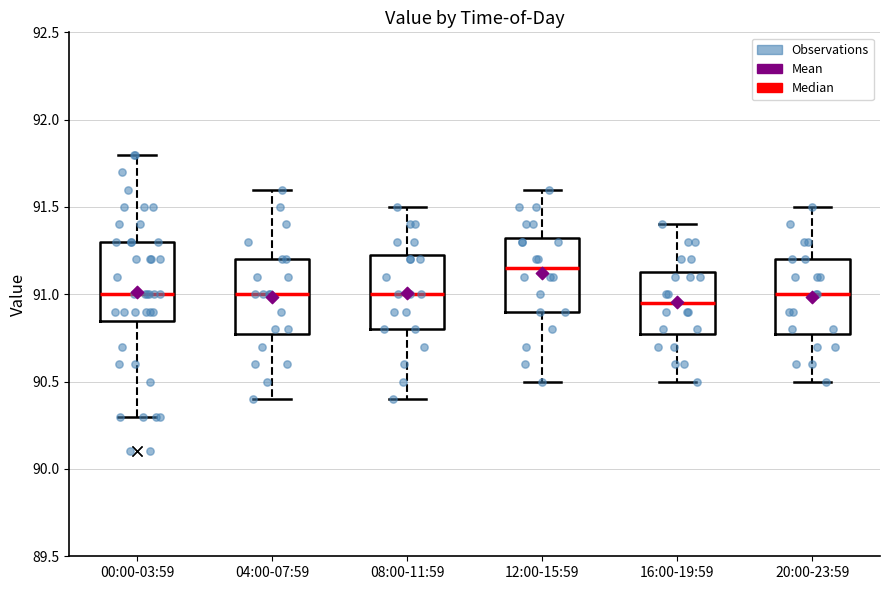

Reading left to right, transcribe this box plot: for each box, give where its median line is, the range the box spans, and where its two whiskers end, as read against the y-axis. The values are not printed on the chart, so give them approximately, as read against the axis.

00:00-03:59: median 91.00, box 90.85 to 91.30, whiskers 90.30 to 91.80
04:00-07:59: median 91.00, box 90.80 to 91.20, whiskers 90.40 to 91.60
08:00-11:59: median 91.00, box 90.80 to 91.25, whiskers 90.40 to 91.50
12:00-15:59: median 91.15, box 90.90 to 91.35, whiskers 90.50 to 91.60
16:00-19:59: median 90.95, box 90.80 to 91.15, whiskers 90.50 to 91.40
20:00-23:59: median 91.00, box 90.80 to 91.20, whiskers 90.50 to 91.50